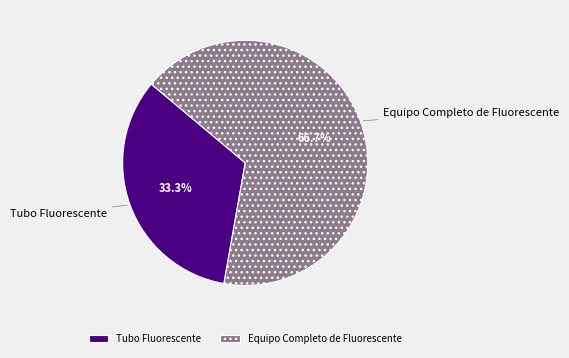

How many slices are in this pie chart?

2